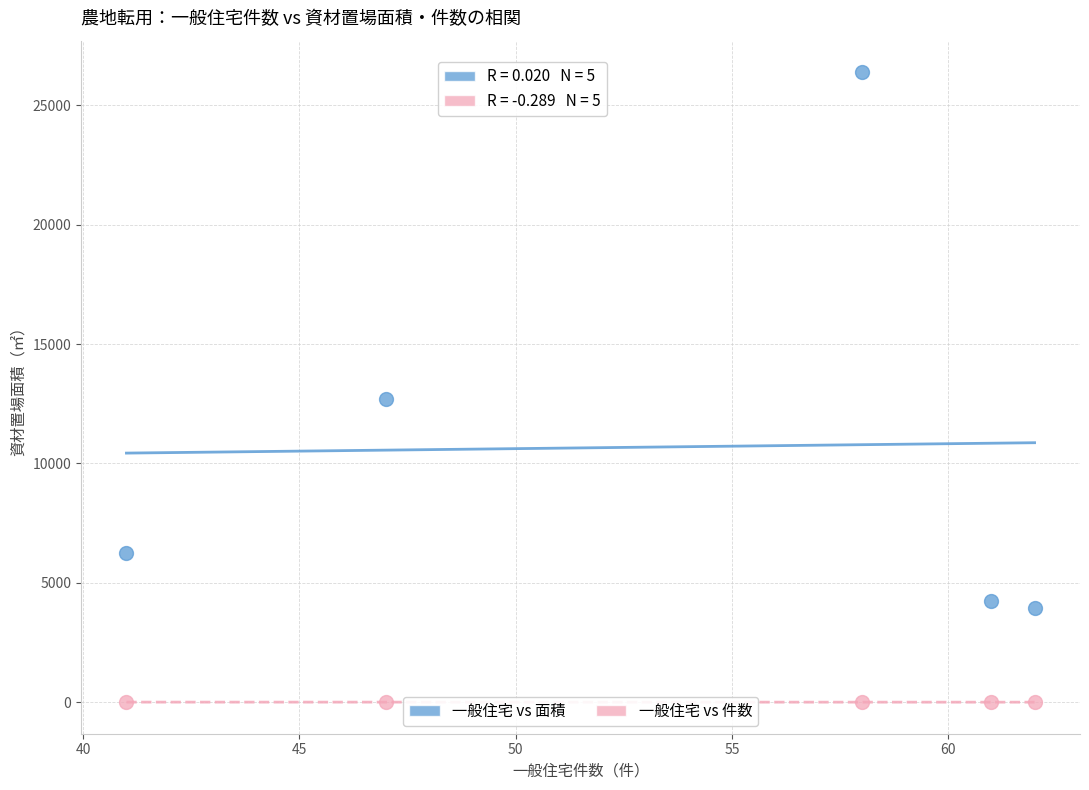

Across all data points, what is the average X value?

53.8